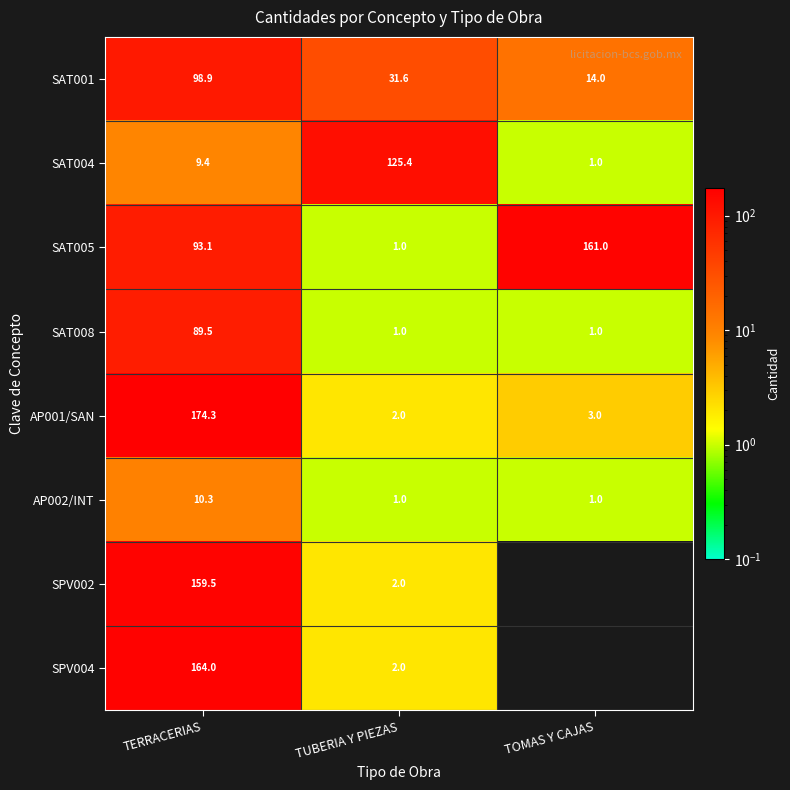

What is the total value across all series at TERRACERIAS?

799.0